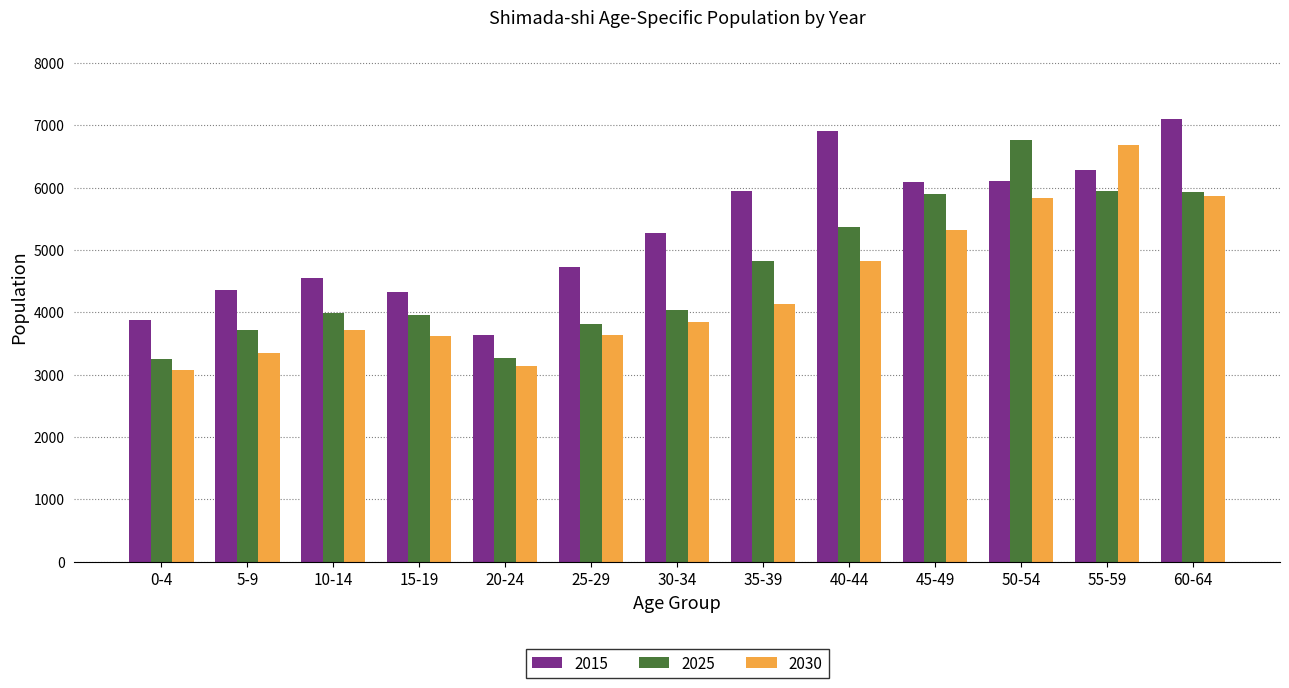

Is it true that 2030 equals 3641 at 25-29?

True